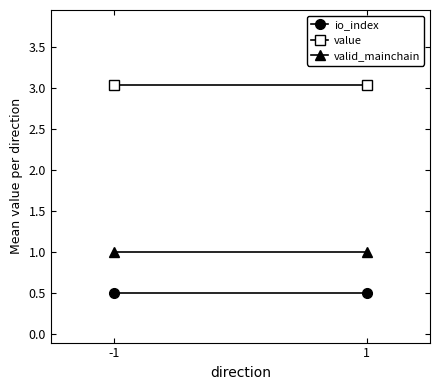

At which label does valid_mainchain reach its minimum?

-1